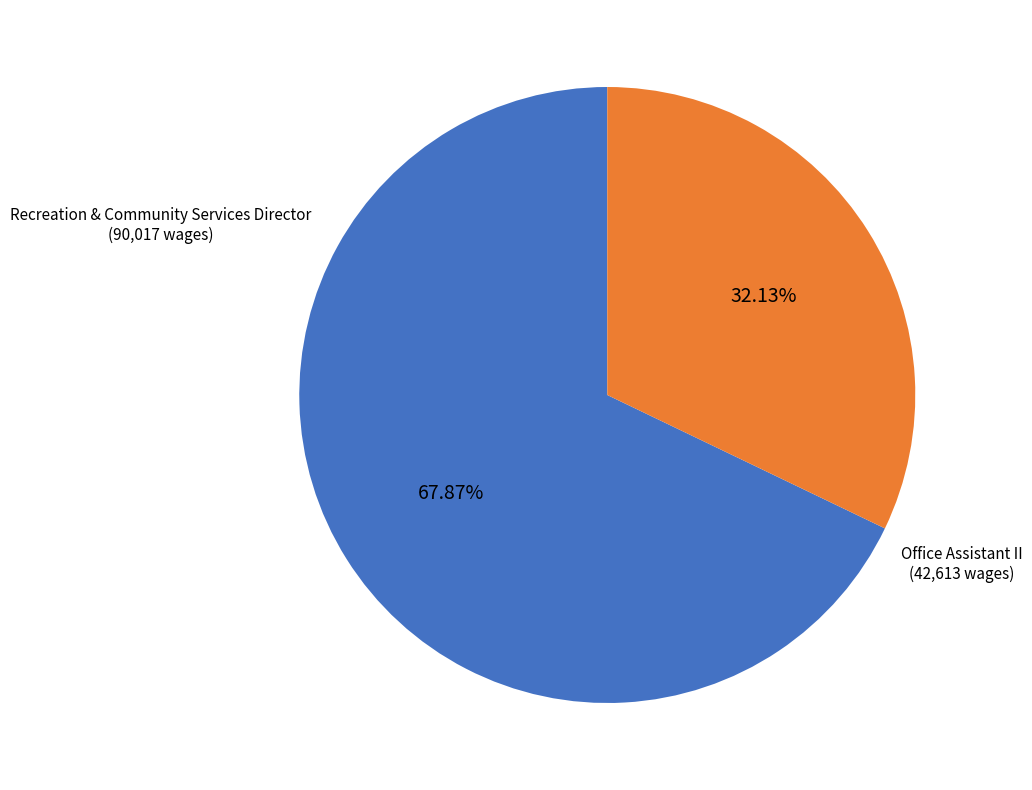

Does any single category account for the majority?

Yes